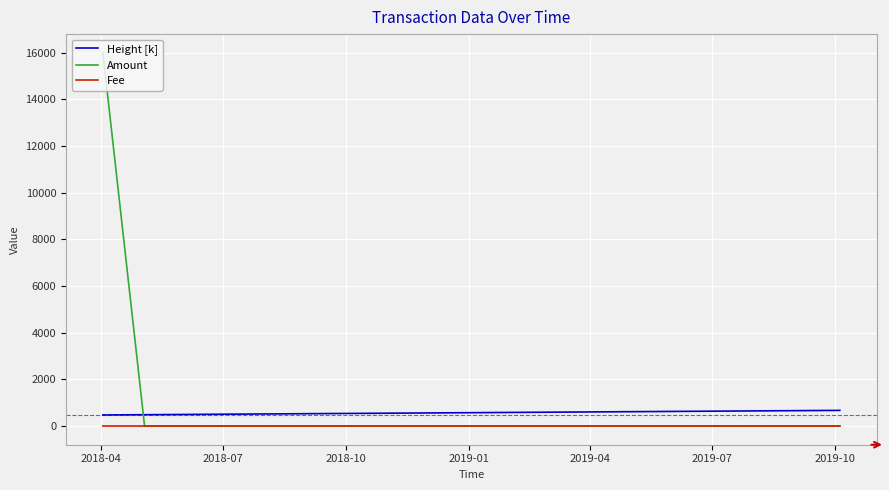

After their last crossing, which series has the higher values: Height [k] or Amount?

Height [k]